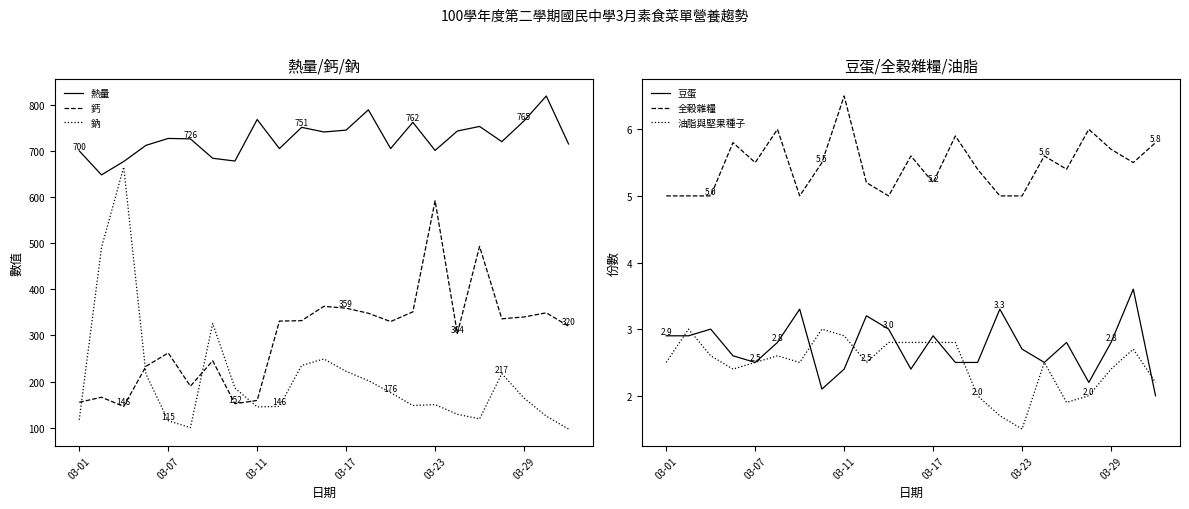

Reading left to right, list all the values displayed in this chart.

熱量: 700.0	648.0	677.0	712.0	727.0	726.0	684.0	678.0	768.0	705.0	751.0	741.0	745.0	789.0	705.0	762.0	701.0	743.0	753.0	720.0	765.0	819.0	715.0
鈣: 155.0	166.0	146.0	233.0	262.0	190.0	245.0	152.0	159.0	331.0	332.0	363.0	359.0	348.0	330.0	351.0	592.0	304.0	493.0	336.0	340.0	349.0	320.0
鈉: 117.0	490.0	665.0	216.0	115.0	100.0	326.0	186.0	145.0	146.0	235.0	249.0	222.0	202.0	176.0	148.0	150.0	129.0	119.0	217.0	164.0	125.0	97.0
豆蛋: 2.9	2.9	3.0	2.6	2.5	2.8	3.3	2.1	2.4	3.2	3.0	2.4	2.9	2.5	2.5	3.3	2.7	2.5	2.8	2.2	2.8	3.6	2.0
全穀雜糧: 5.0	5.0	5.0	5.8	5.5	6.0	5.0	5.5	6.5	5.2	5.0	5.6	5.2	5.9	5.4	5.0	5.0	5.6	5.4	6.0	5.7	5.5	5.8
油脂與堅果種子: 2.5	3.0	2.6	2.4	2.5	2.6	2.5	3.0	2.9	2.5	2.8	2.8	2.8	2.8	2.0	1.7	1.5	2.5	1.9	2.0	2.4	2.7	2.2